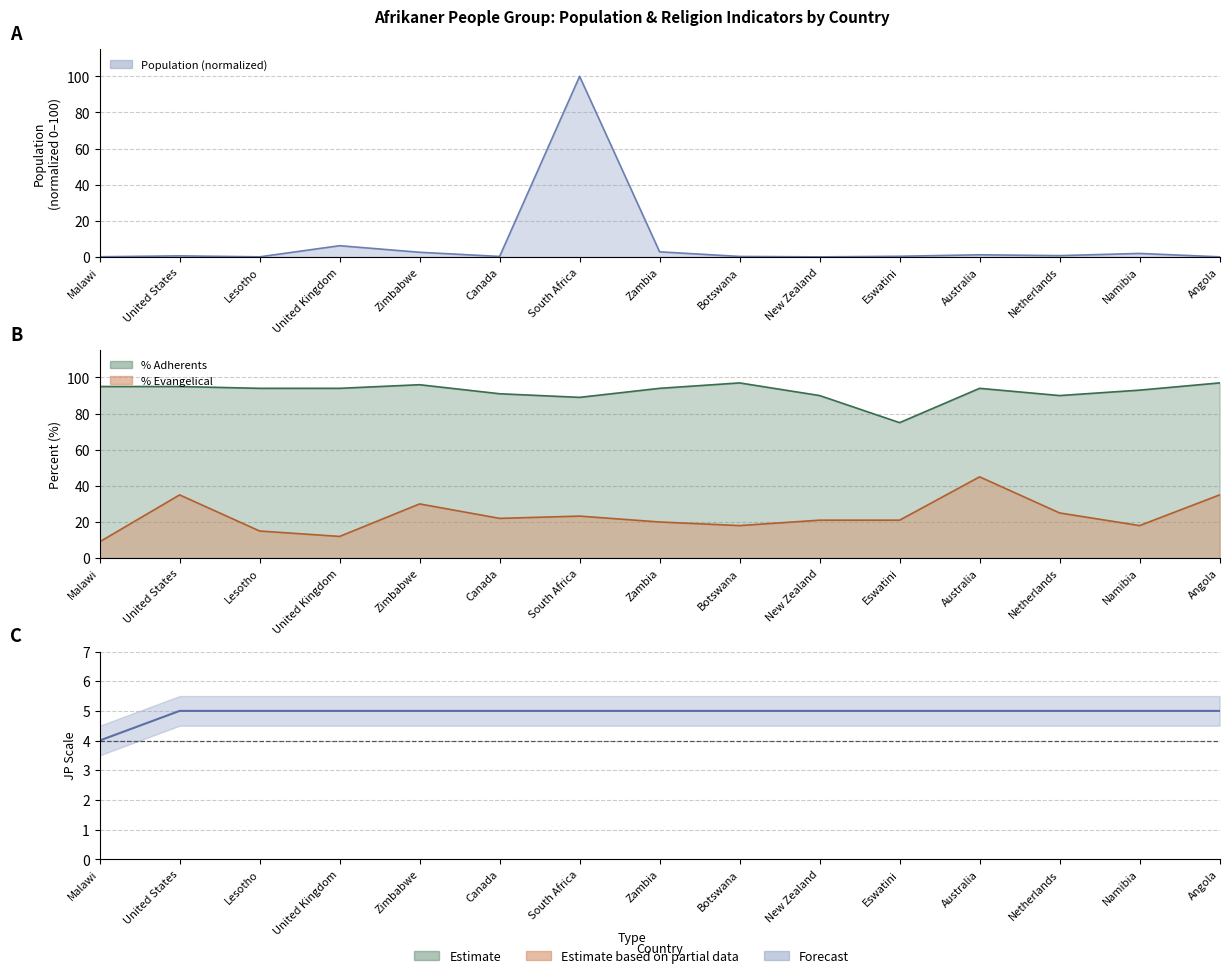

At which category does the chart reach its peak across all series?

United States